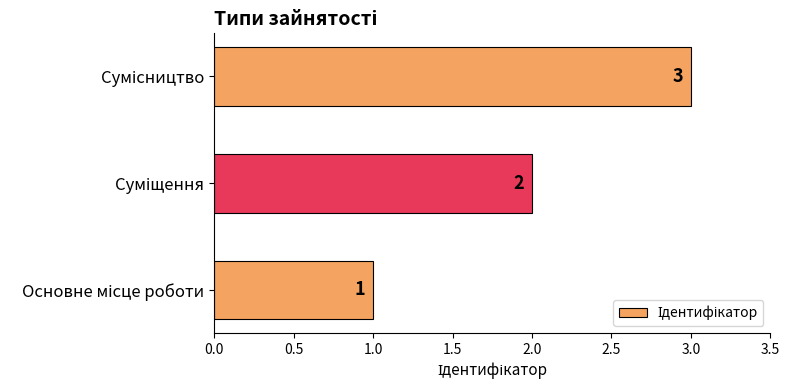

Count the values in the range 1 to 3.

3